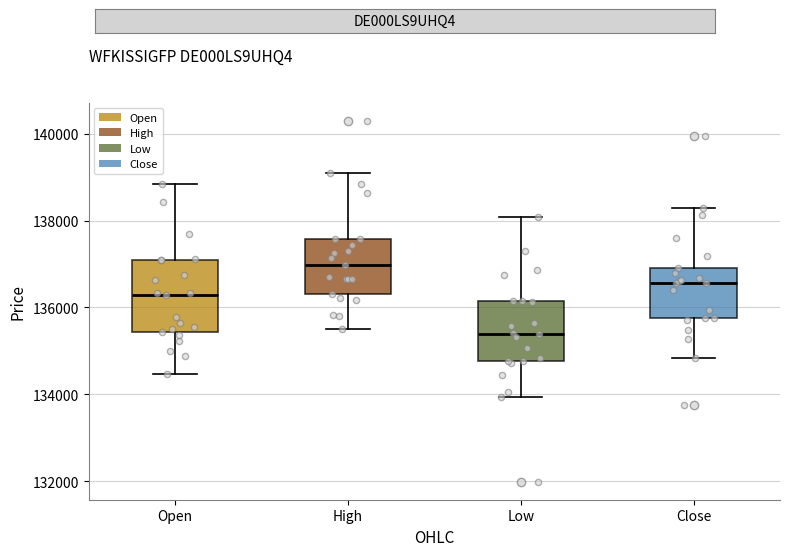

Which box is the tallest, from its lower edge to its upper edge?

Open